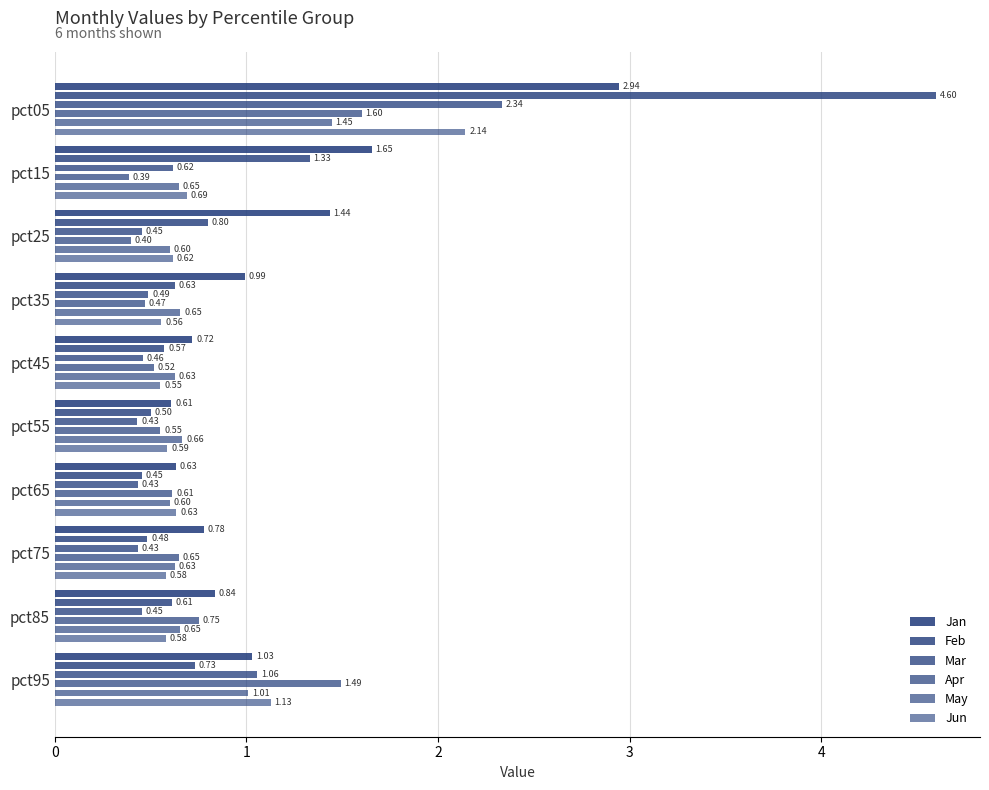

True or false: Jun has a value of 0.3 at pct45.

False